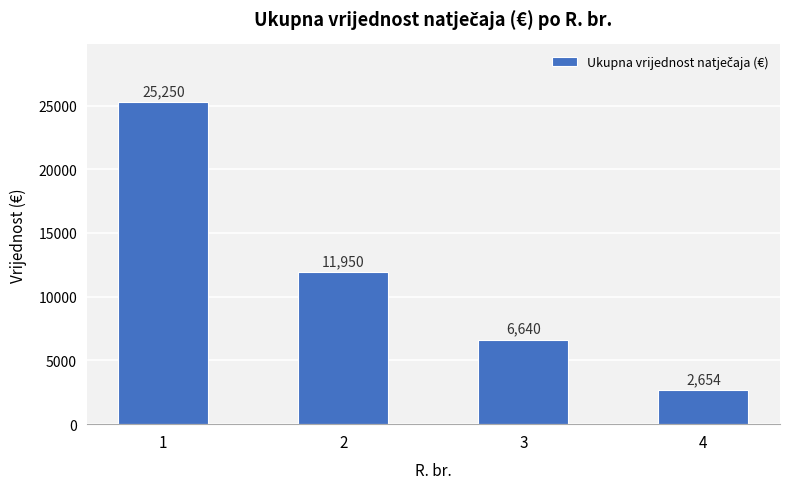

What is the sum of all values?

46494